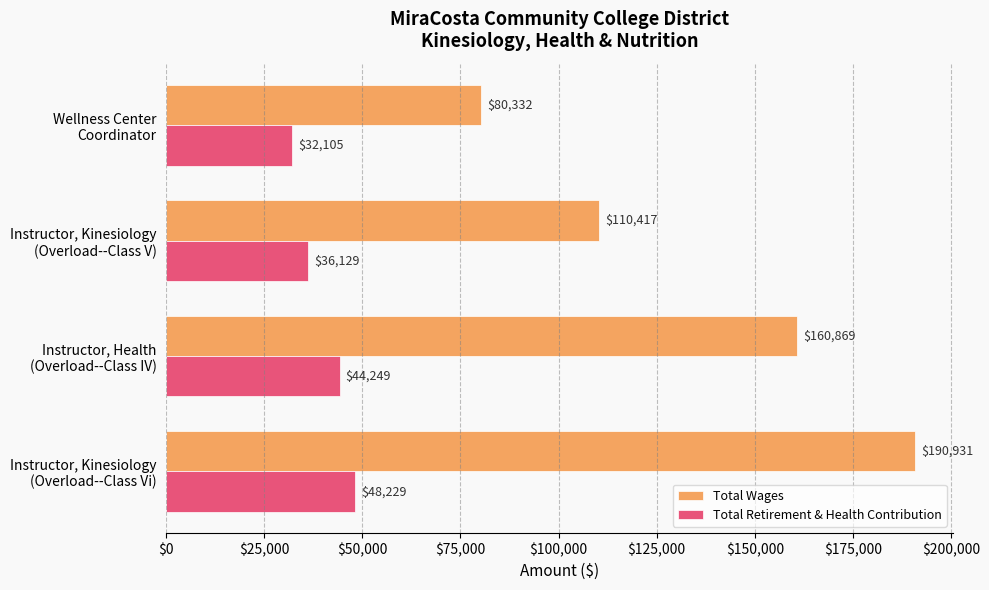

Which series has the largest range (max minus min)?

Total Wages